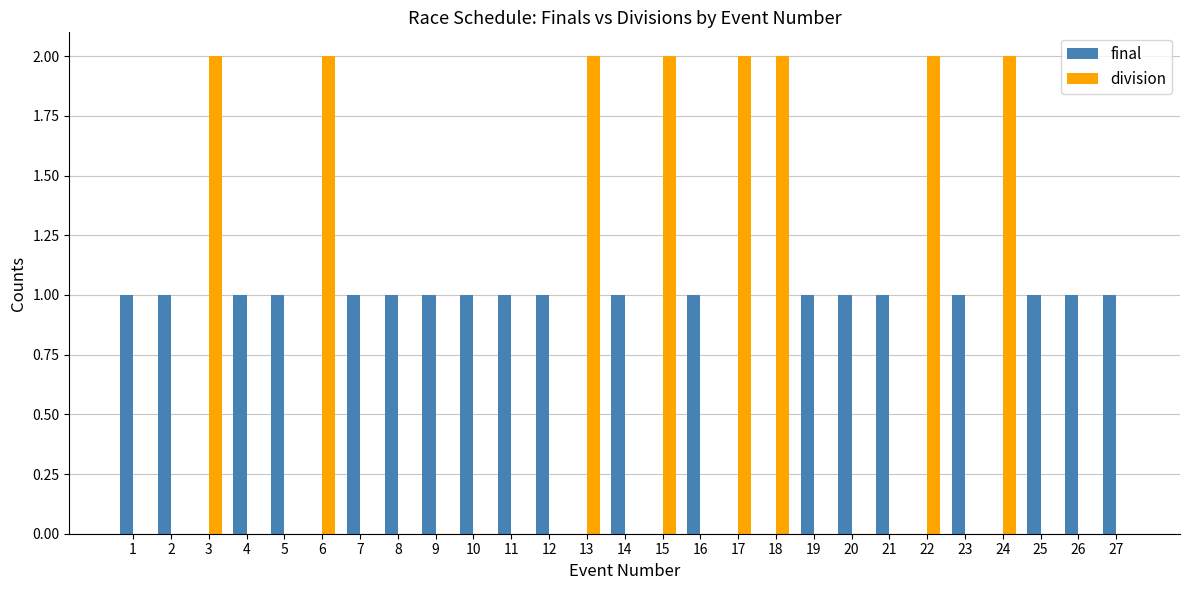

Between 16 and 17, which series saw the biggest shift?

division